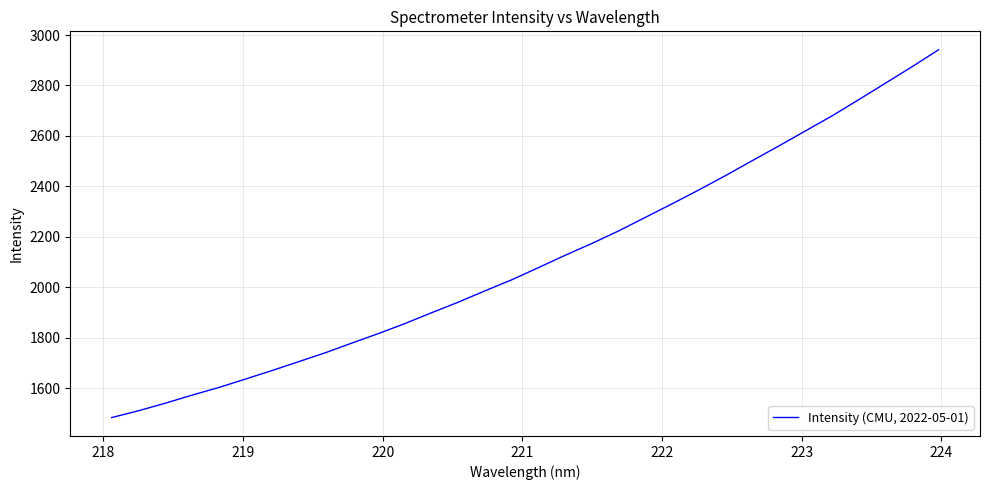

What is the difference between the maximum and minimum values?

1457.6